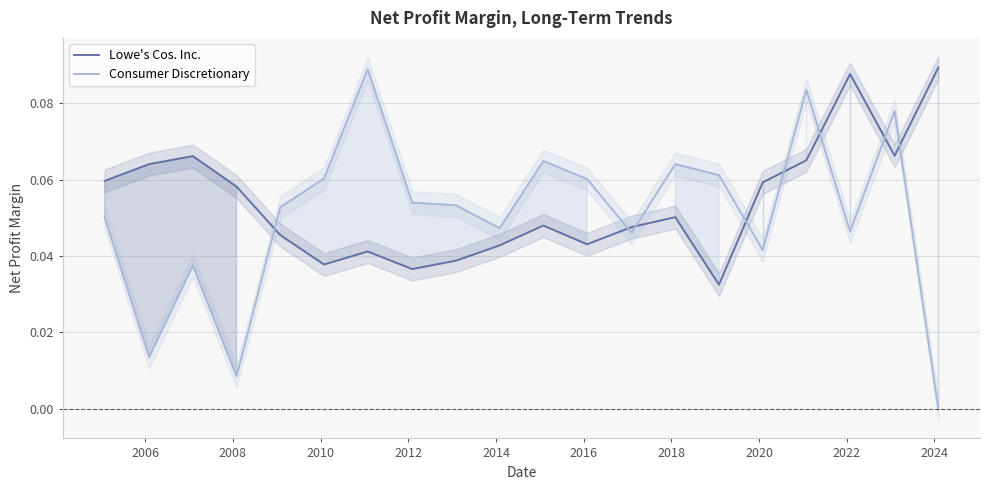

The Lowe's Cos. Inc. series shows 0.0 at 17. True or false?

False